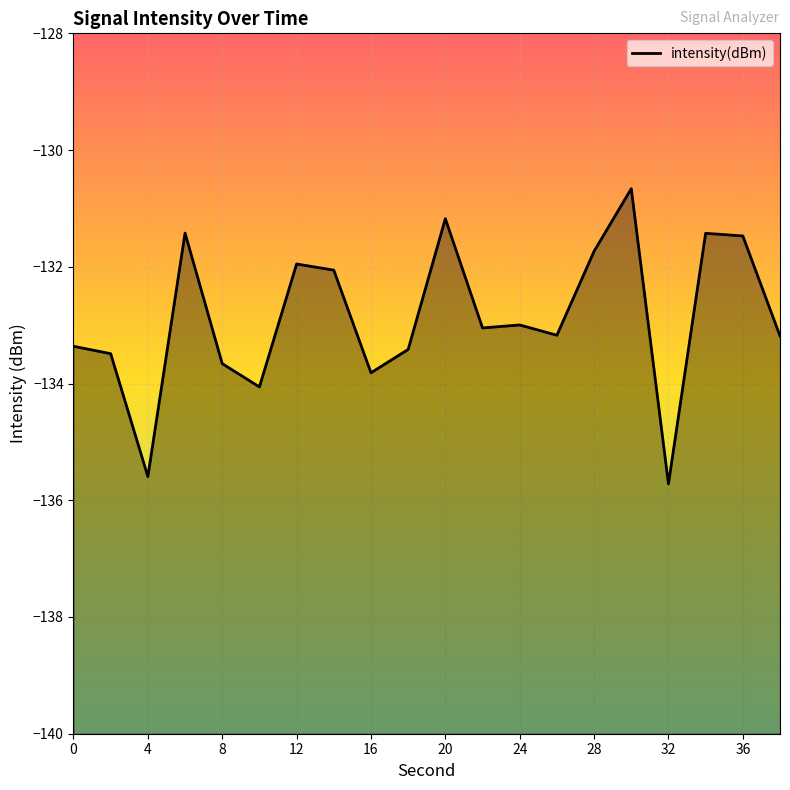

Read the value at 4.

-135.6